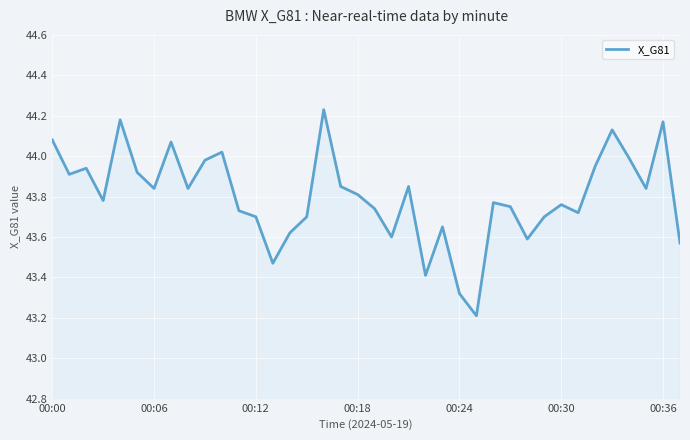

What is the difference between the maximum and minimum values?

1.0